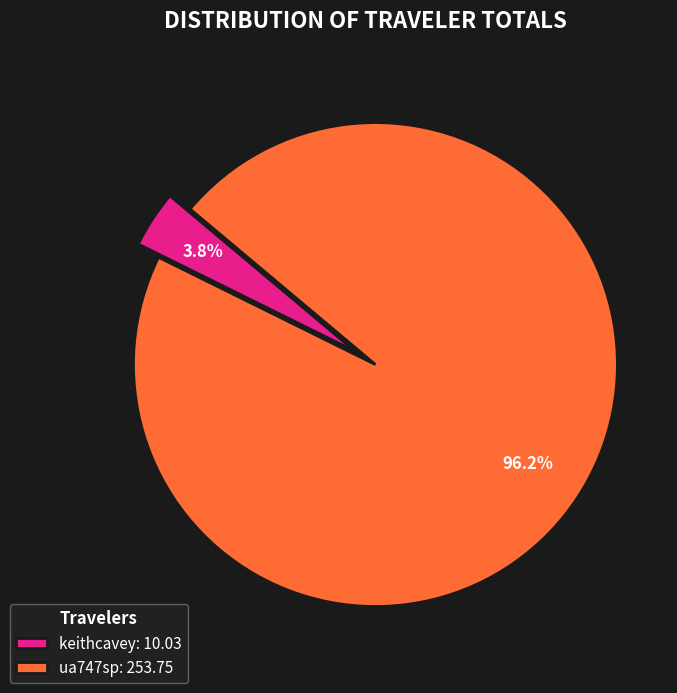

To the nearest percent, what is the difference between the largest and smallest slice percentages?

92%